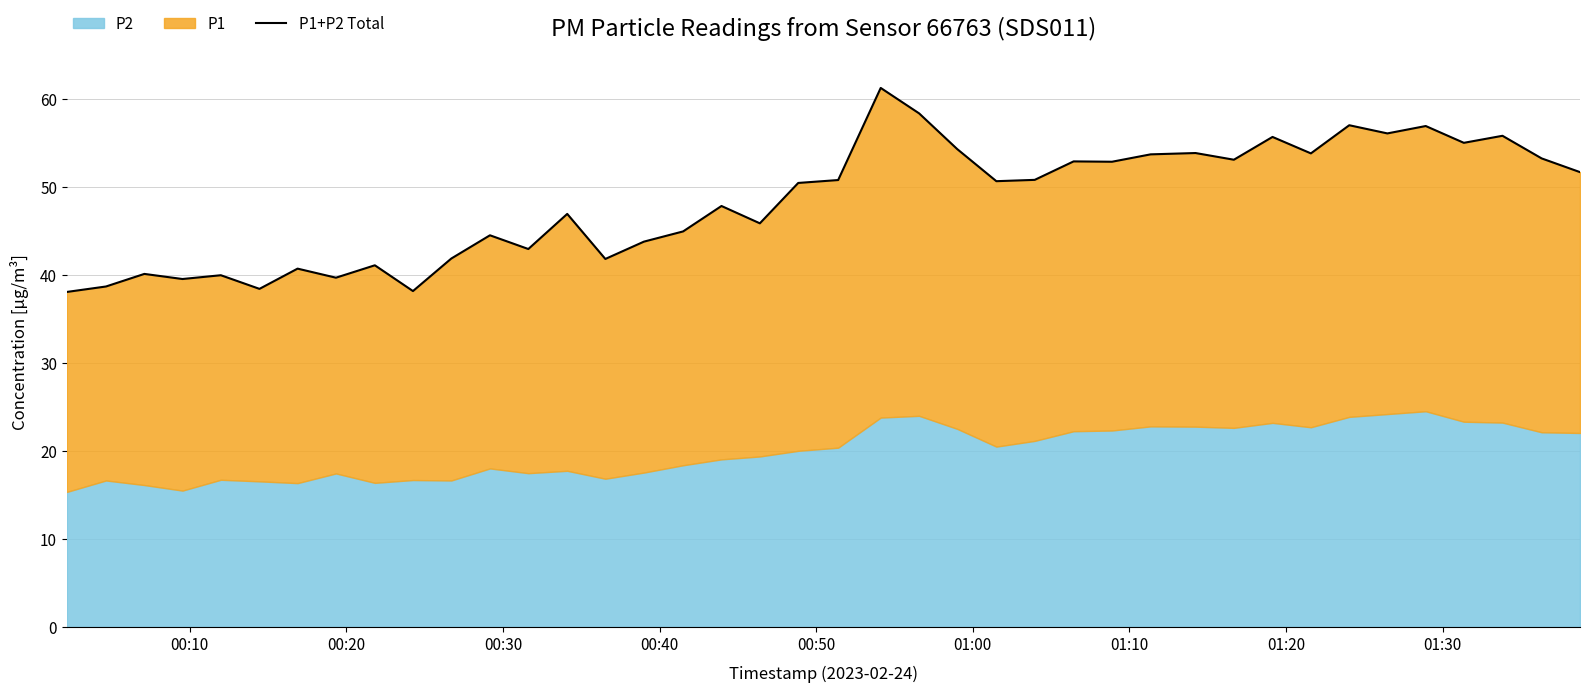

How many points are lower than both their immediate neighbors (excluding endpoints)?

13